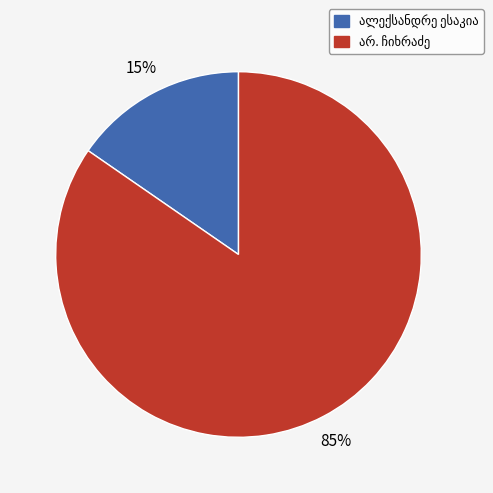

Is there any slice that represents more than half of the pie?

Yes